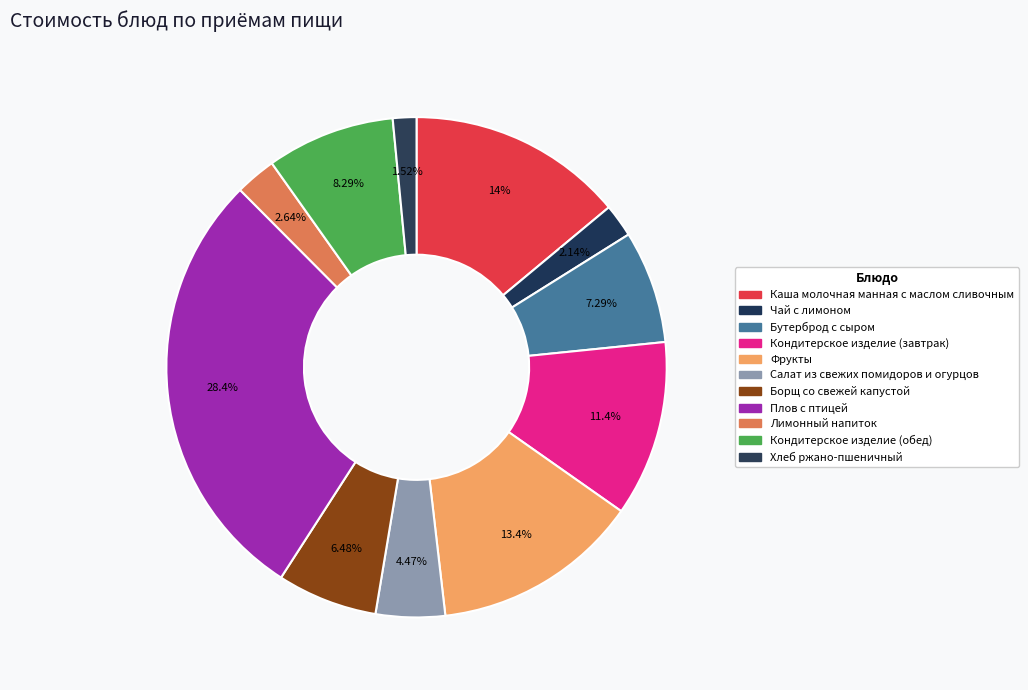

How many segments does this pie chart have?

11